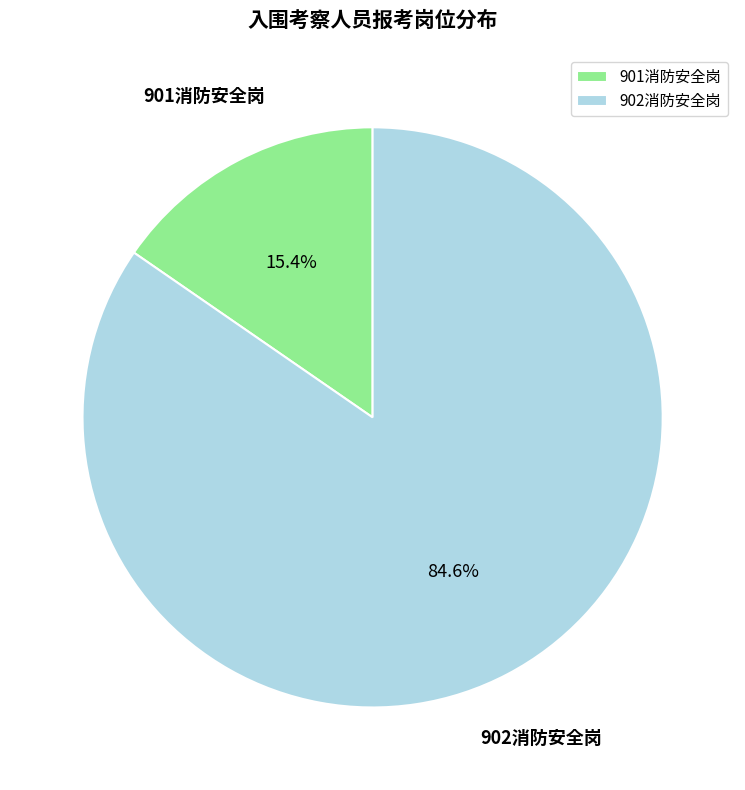

How many slices are in this pie chart?

2